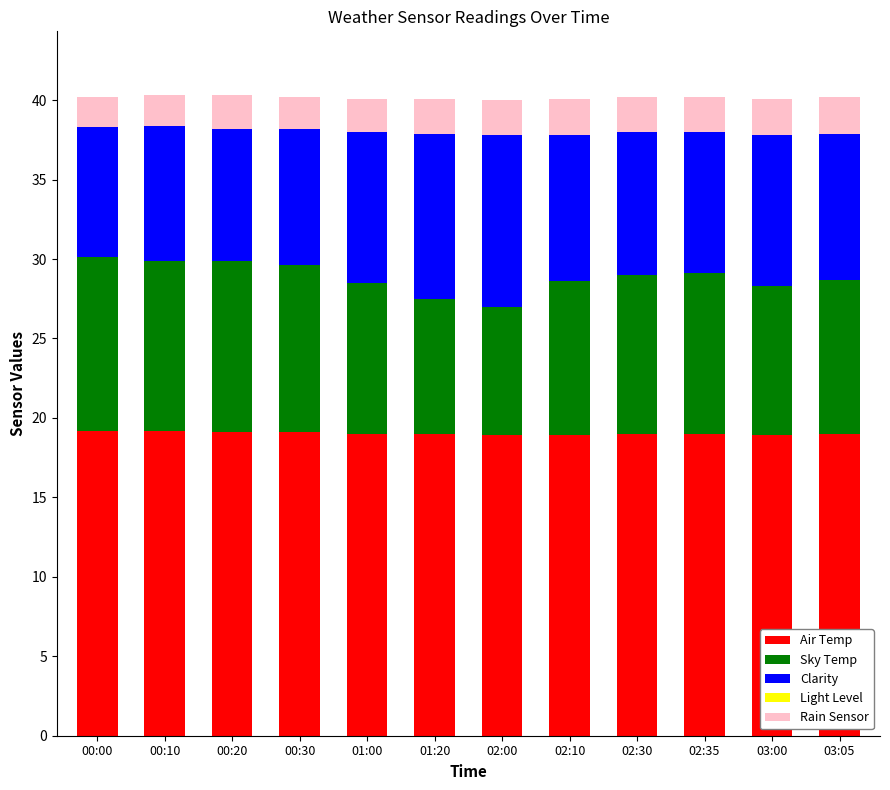

Is it true that Air Temp equals 19.0 at 01:20?

True